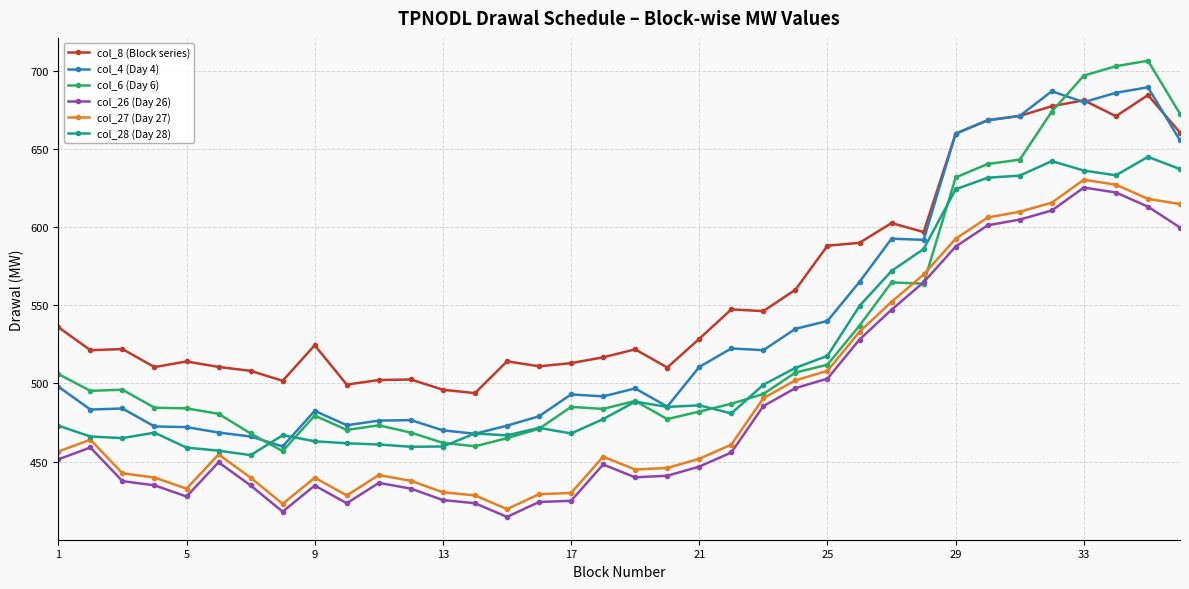

What is the maximum value shown in the chart?

706.5